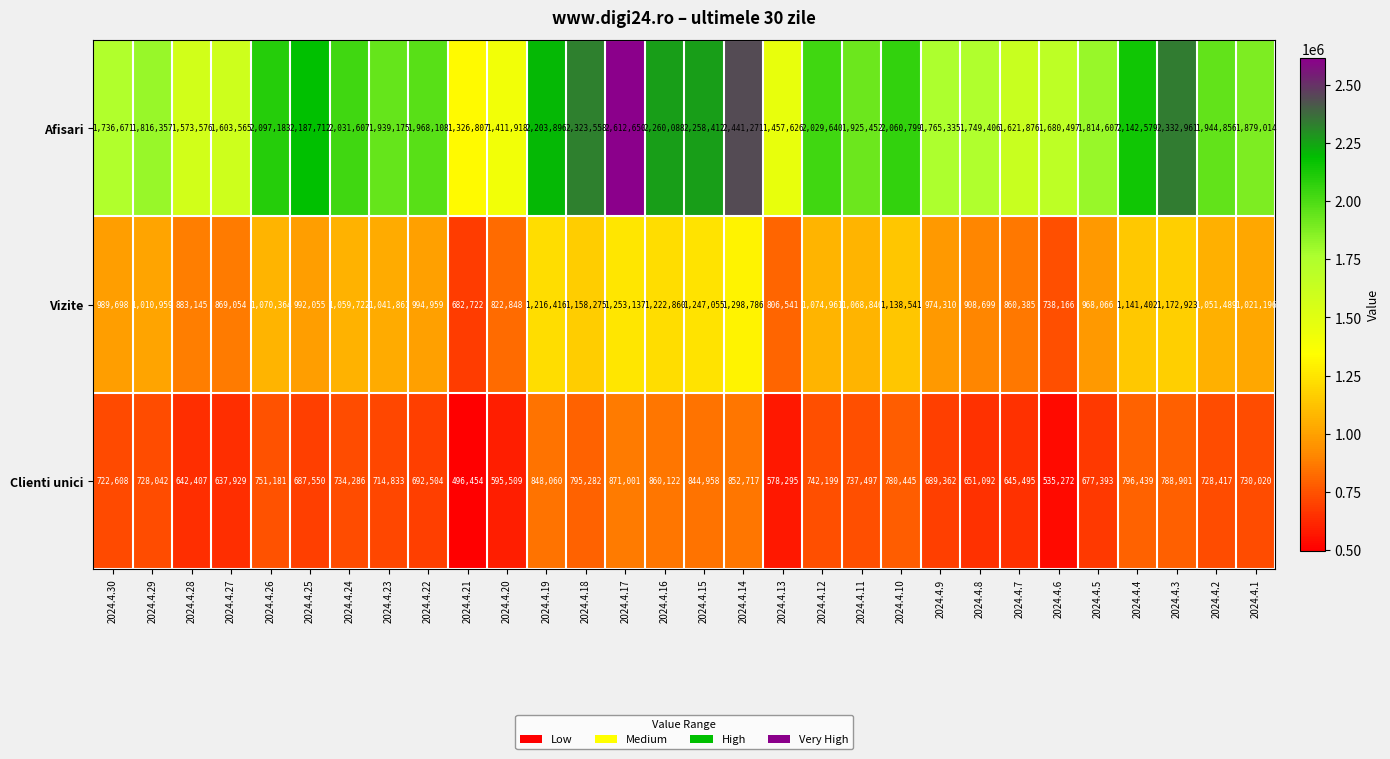

The value of Afisari at 2024.4.25 is 1265282. True or false?

False